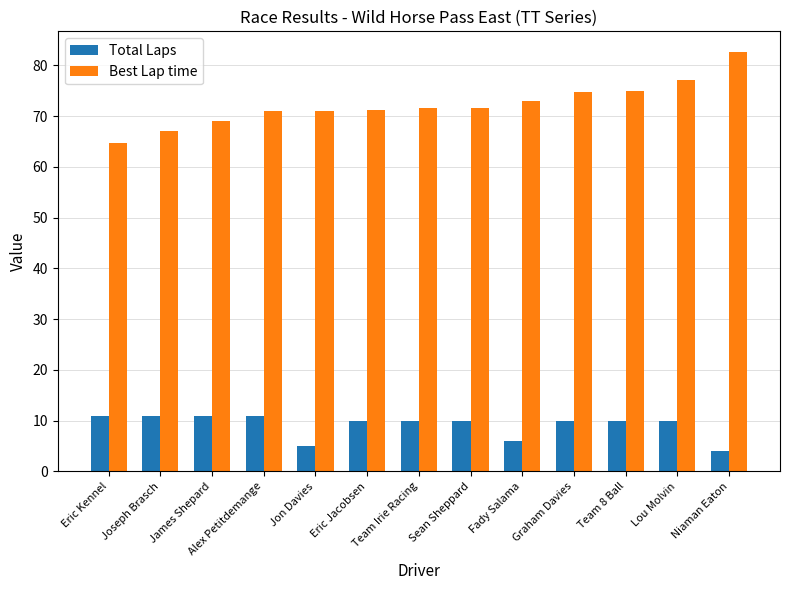

What is the minimum value for Best Lap time?

64.7